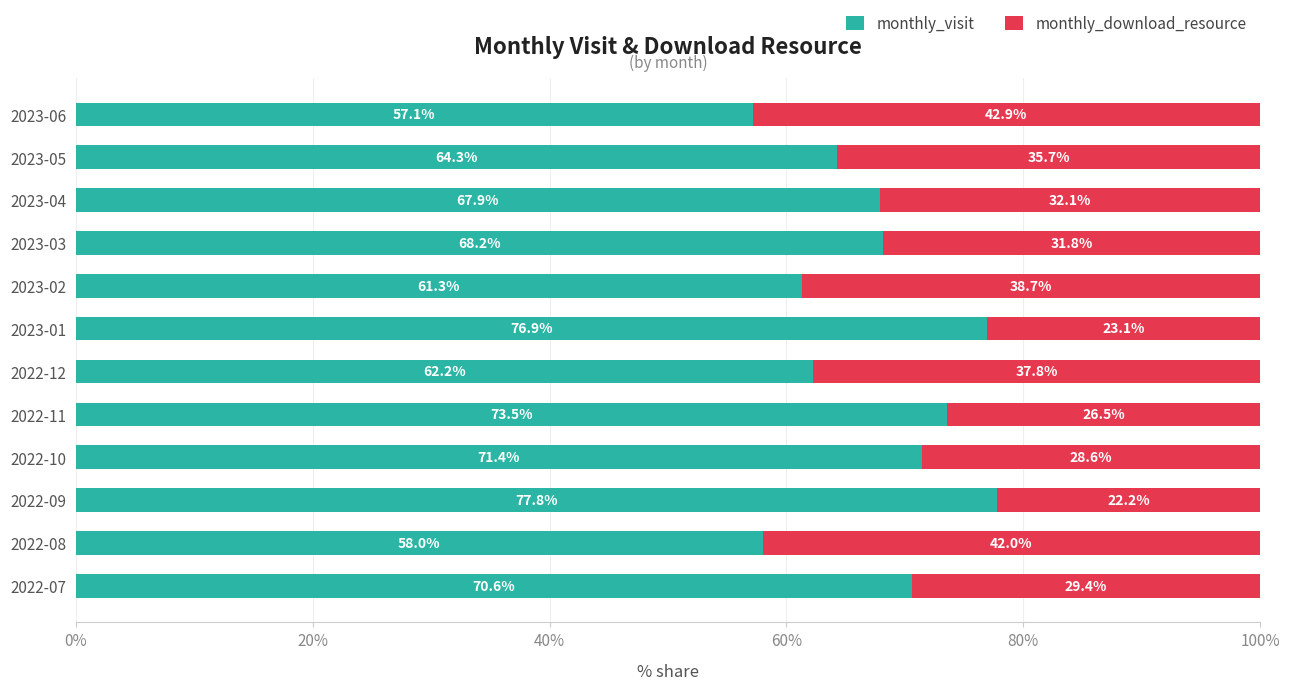

What is the sum of the monthly_visit values at 2022-08 and 2022-10?

129.4